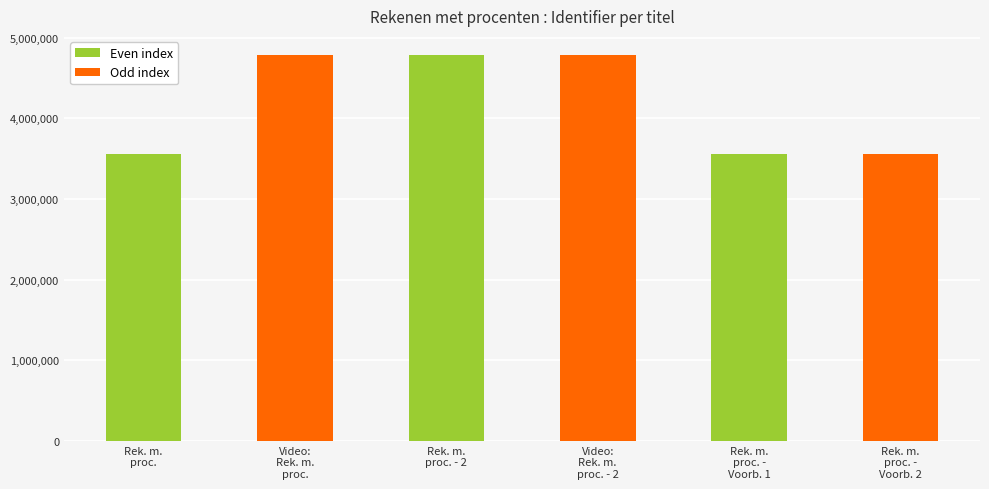

Is it true that the value at Rek. m.
proc. is 3559040?

True